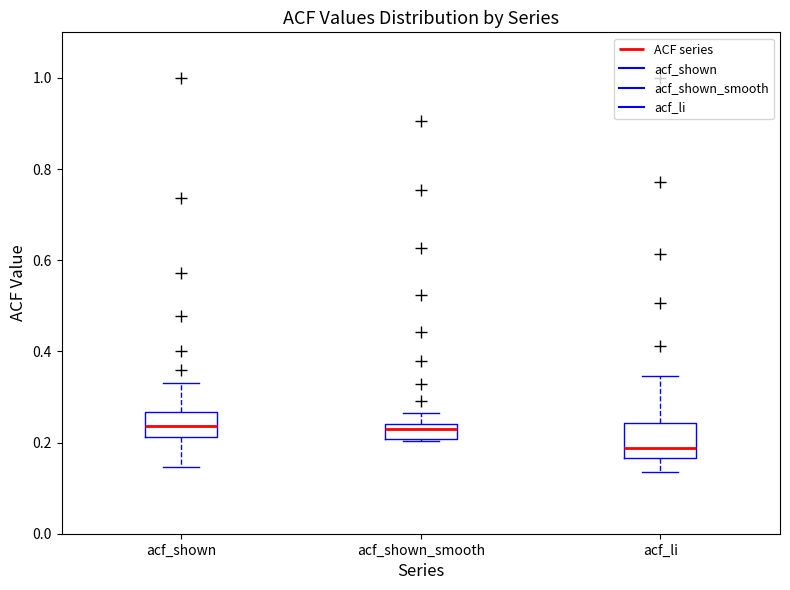

Where is the upper edge of the box for acf_shown_smooth on the y-axis? The values are not printed on the chart, so give them approximately, as read against the axis.

0.24